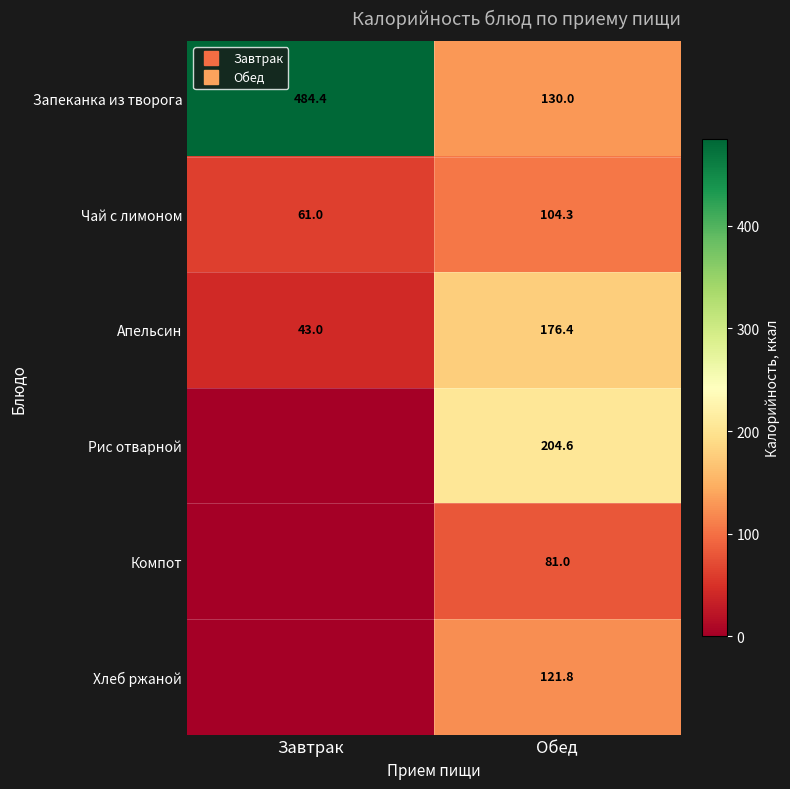

Which series has the largest total across all categories?

Запеканка из творога